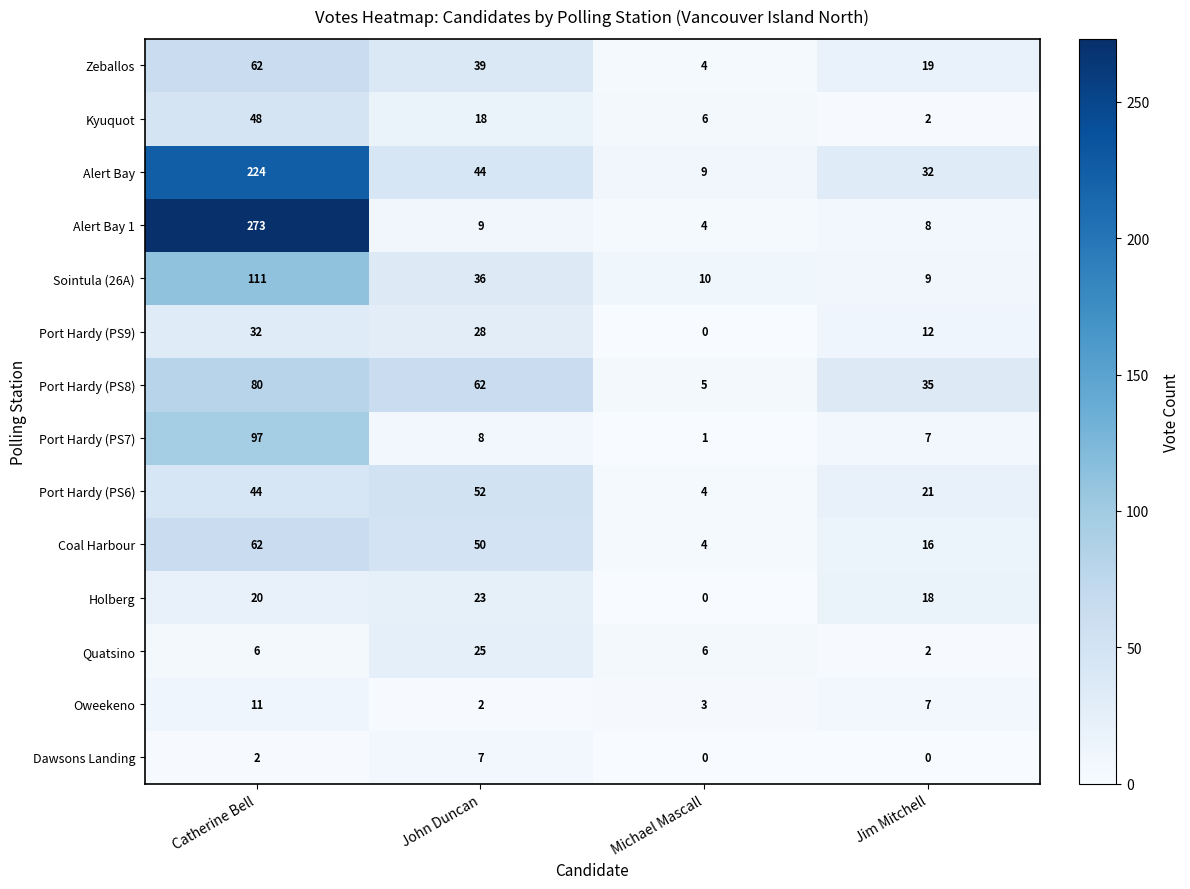

Which series changed the most between Catherine Bell and Jim Mitchell?

Alert Bay 1